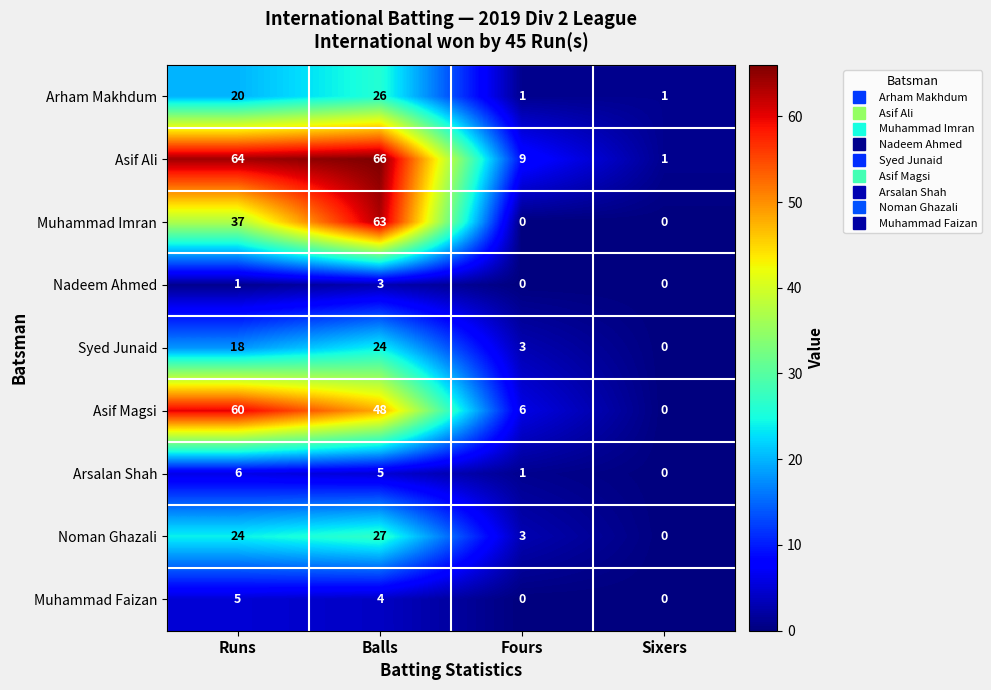

What is the sum of all Asif Ali values?

140